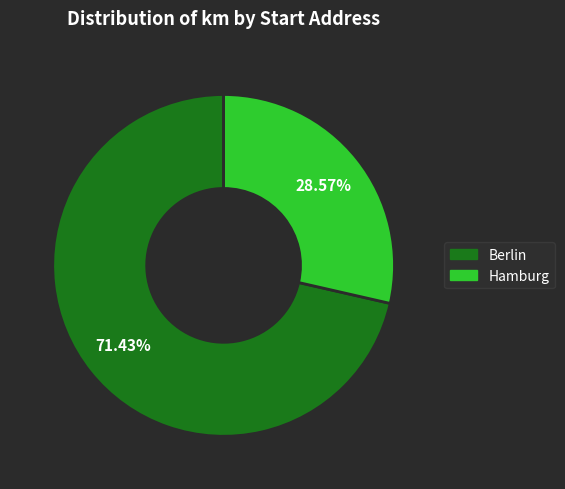

To the nearest percent, what is the difference between the largest and smallest slice percentages?

43%